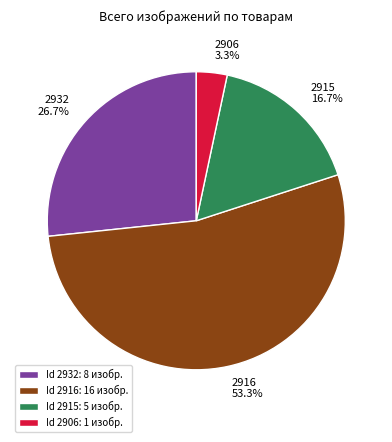

Does 2916 represent more than half of the total?

Yes